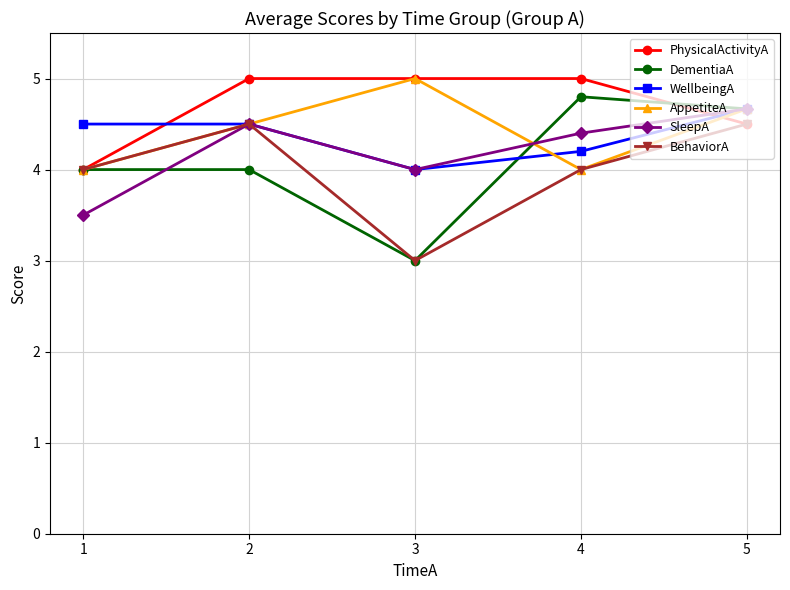

At which label does SleepA reach its minimum?

1